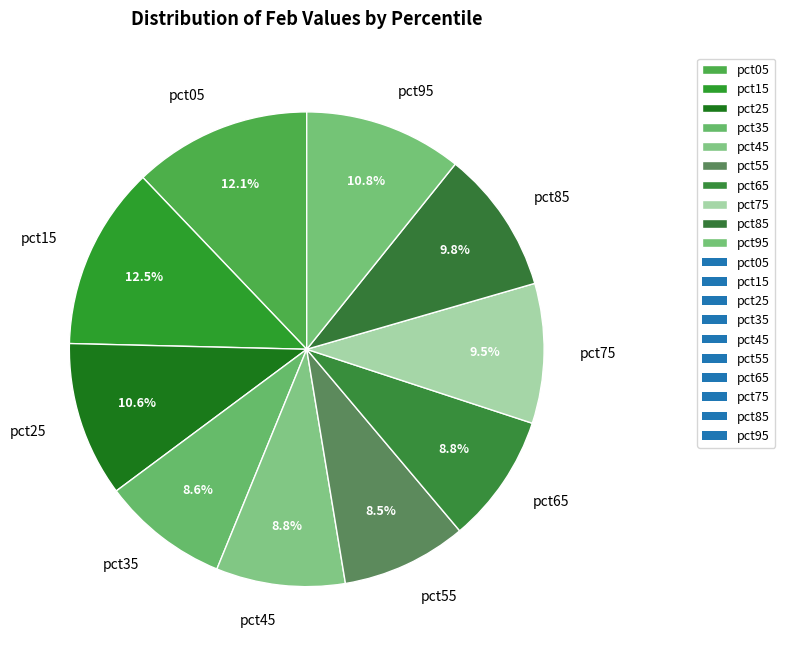

Approximately how many times larger is the value at pct45 compared to pct65?

1.0